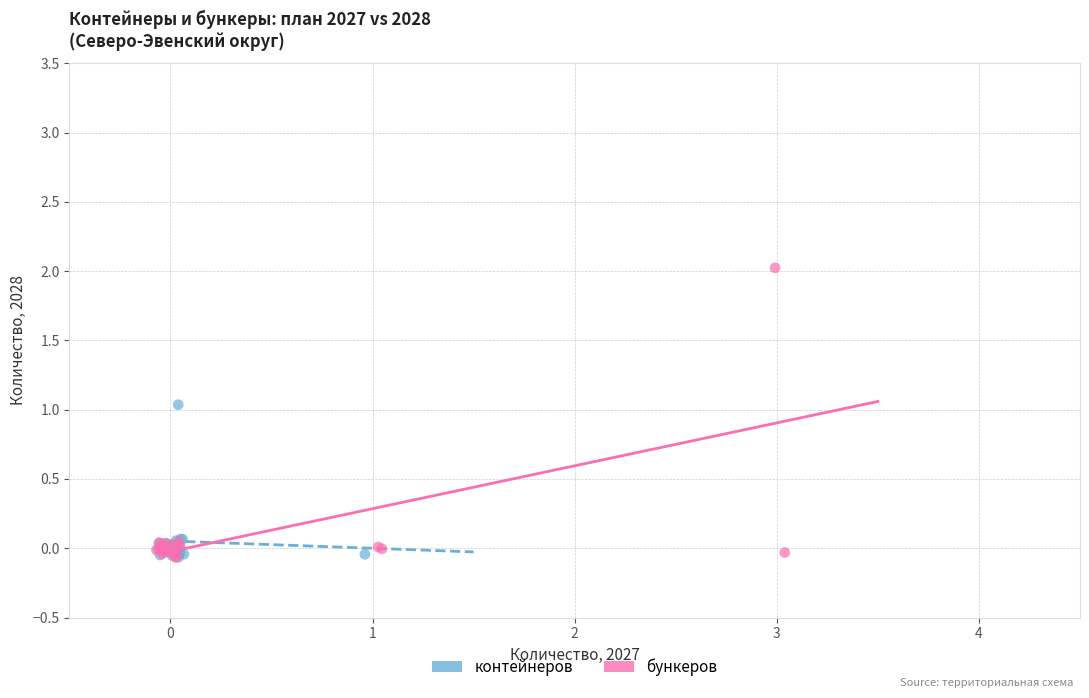

Which series reaches the maximum Y coordinate?

бункеров